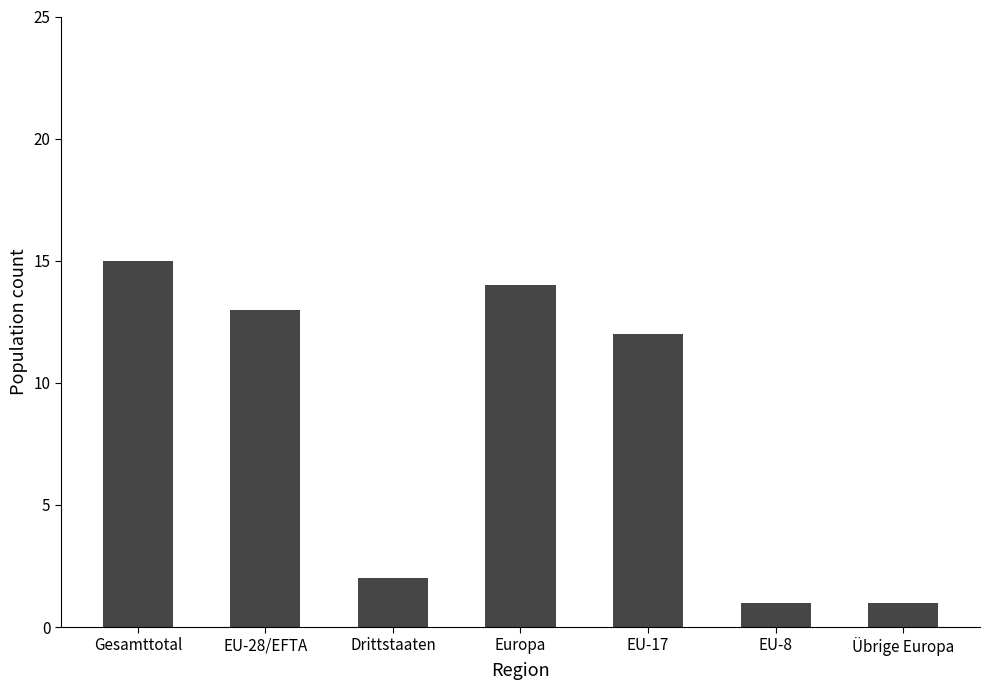

What is the ratio of the value at EU-28/EFTA to the value at EU-8?

13.0